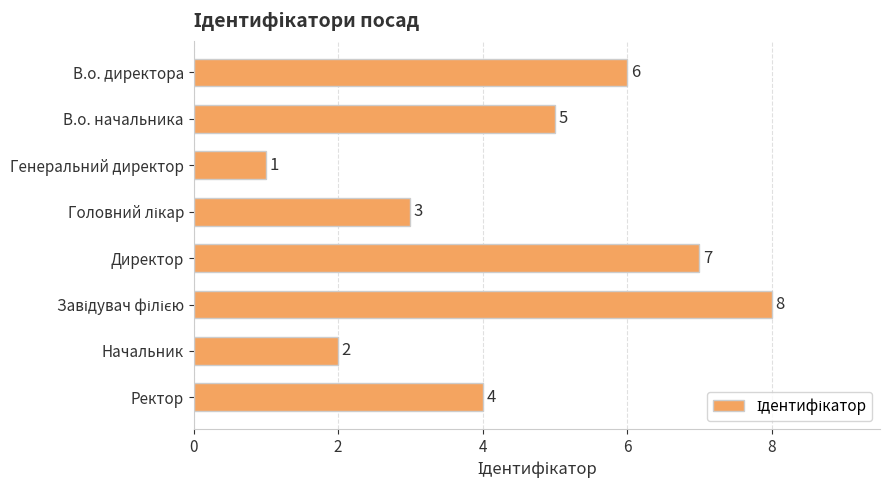

The value at Директор is 7. True or false?

True